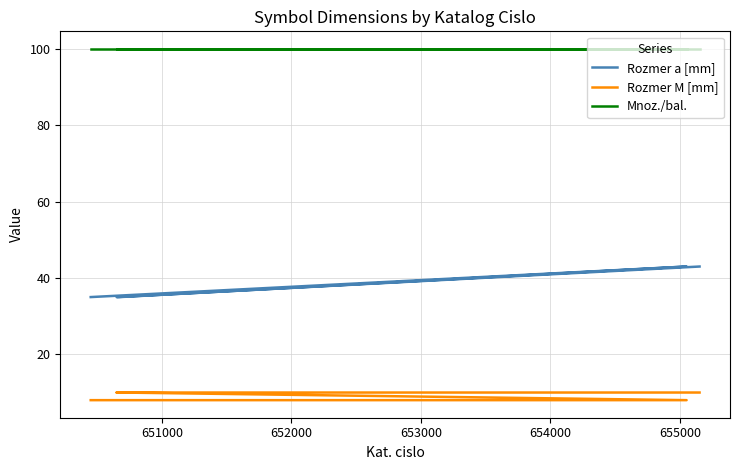

True or false: Rozmer M [mm] and Mnoz./bal. cross at least once.

False